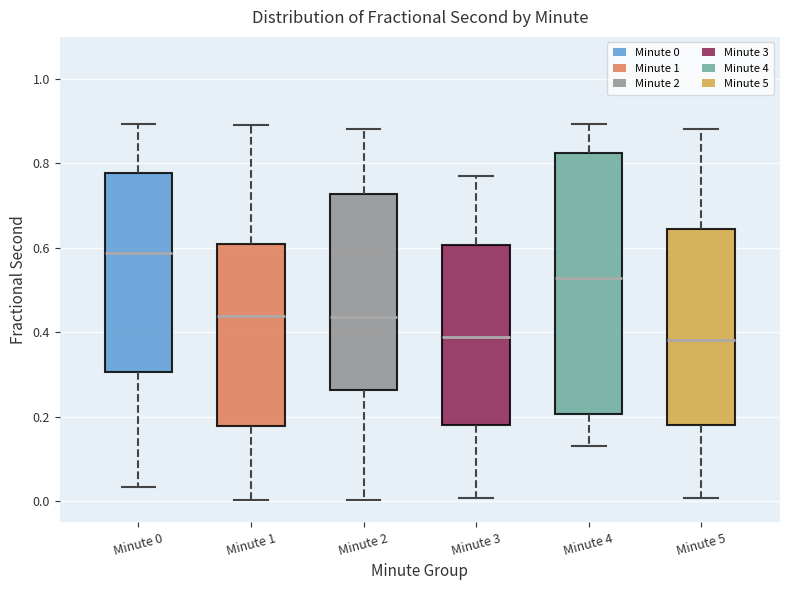

Reading left to right, read every box against the y-axis: the position of its median line, the range the box covers, and the ends of its whiskers. The values are not printed on the chart, so give them approximately, as read against the axis.

Minute 0: median 0.58, box 0.30 to 0.78, whiskers 0.04 to 0.90
Minute 1: median 0.44, box 0.18 to 0.60, whiskers 0.00 to 0.90
Minute 2: median 0.44, box 0.26 to 0.72, whiskers 0.00 to 0.88
Minute 3: median 0.38, box 0.18 to 0.60, whiskers 0.00 to 0.78
Minute 4: median 0.52, box 0.20 to 0.82, whiskers 0.12 to 0.90
Minute 5: median 0.38, box 0.18 to 0.64, whiskers 0.00 to 0.88